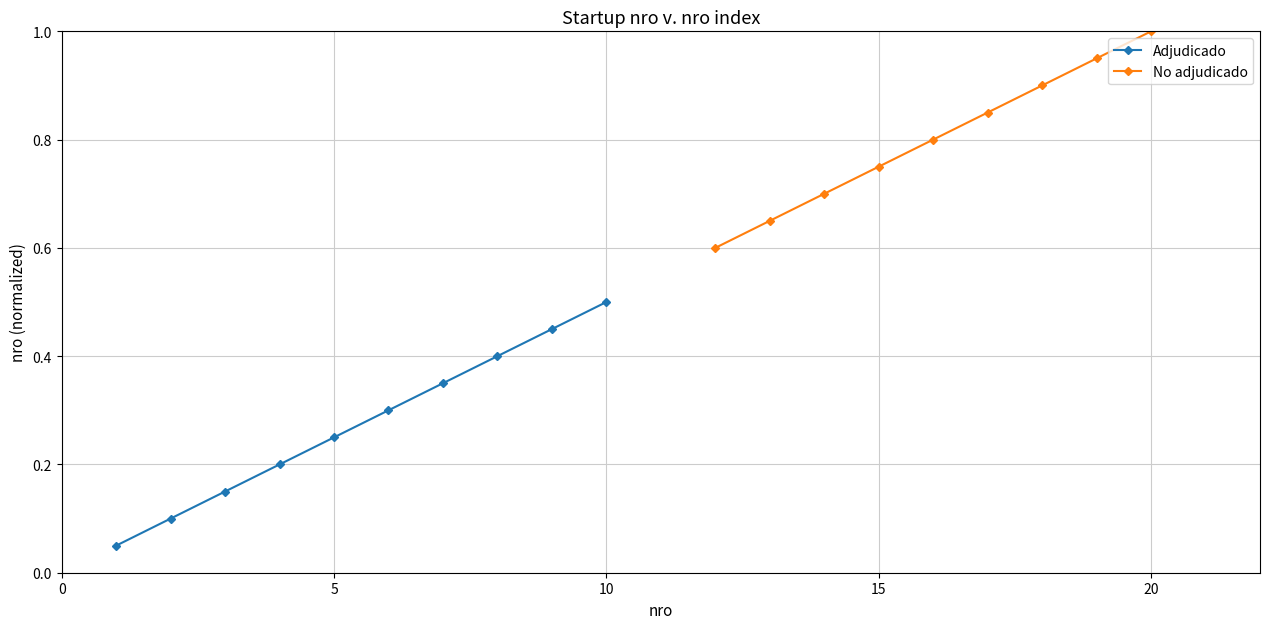

At which label does Adjudicado reach its peak?

10